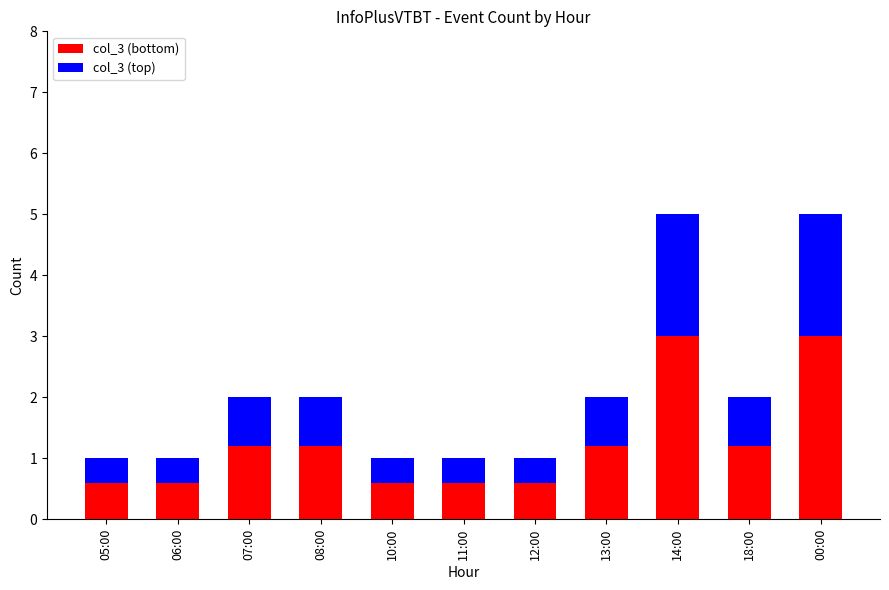

The col_3 (bottom) series shows 1.8 at 18:00. True or false?

False